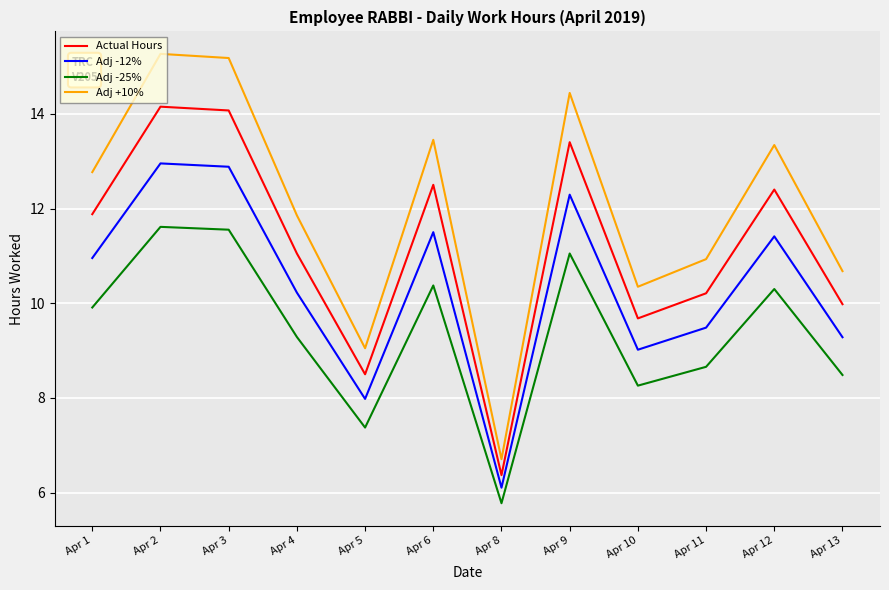

Count the number of categories in the chart.

12